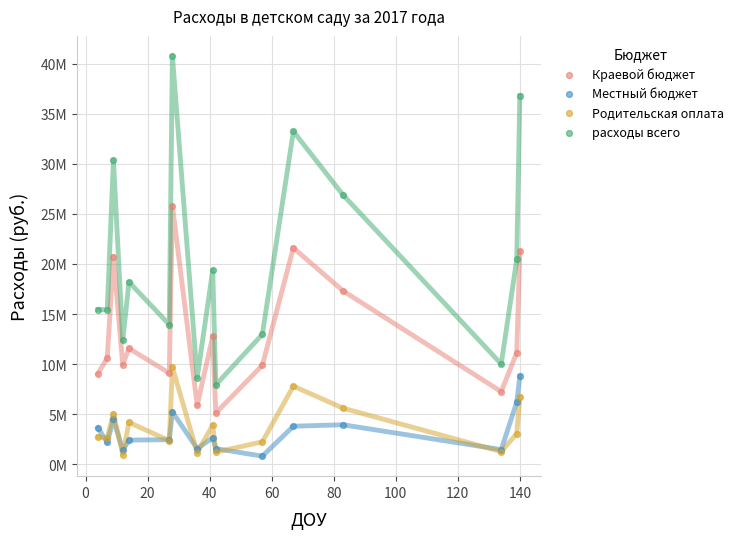

What are all the series names shown in the legend?

Краевой бюджет, Местный бюджет, Родительская оплата, расходы всего